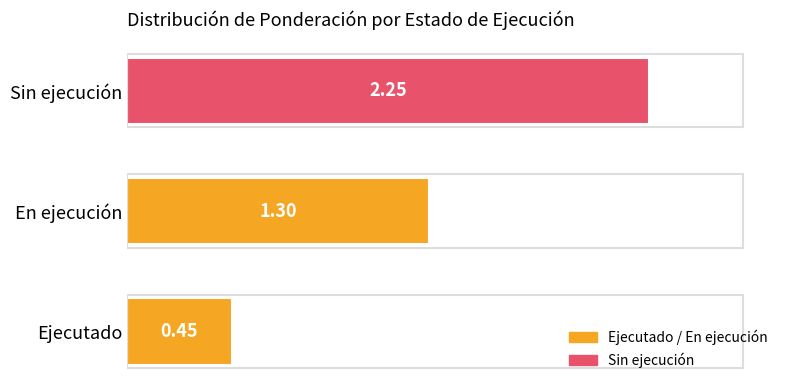

What is the difference between the values at Sin ejecución and Ejecutado?

1.8